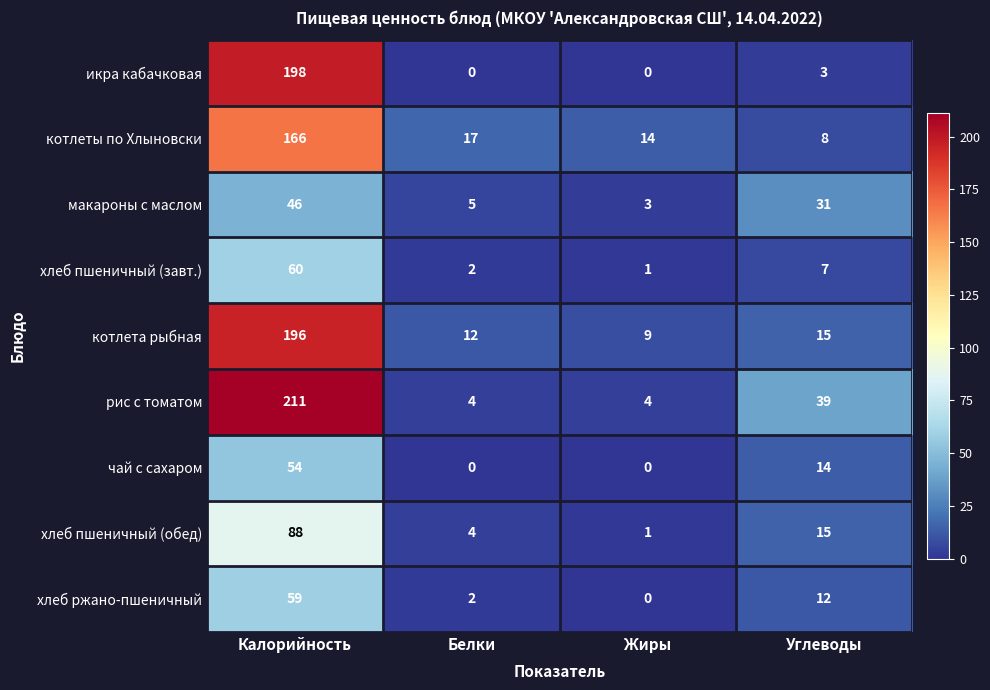

What is the sum of all макароны с маслом values?

85